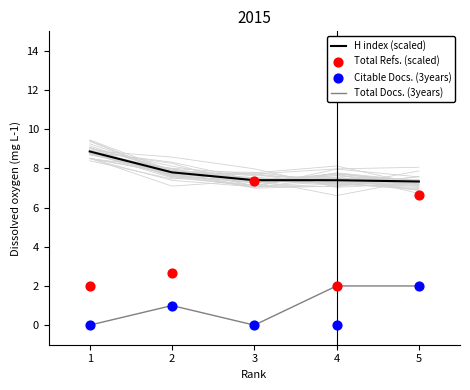

At which category is the sum across all series the highest?

5